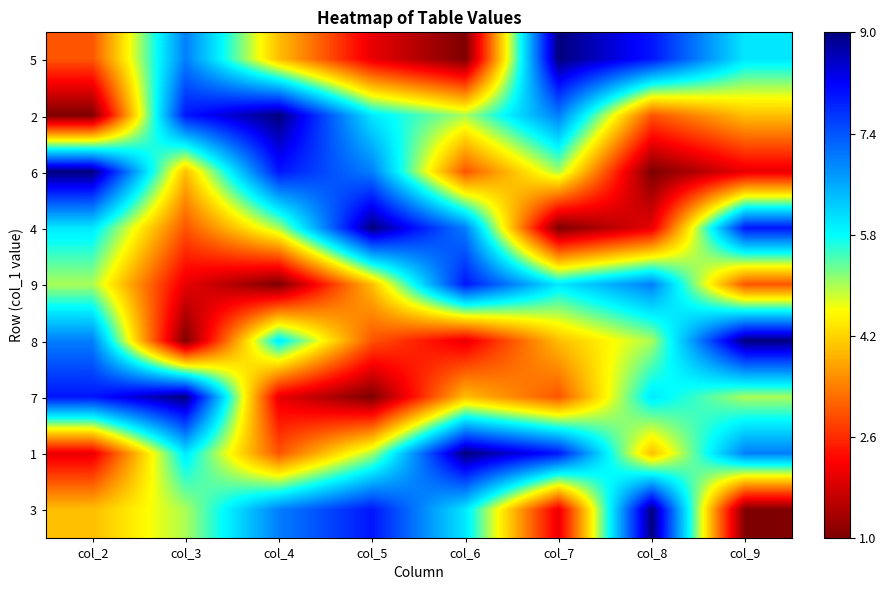

What is the maximum value shown in the chart?

9